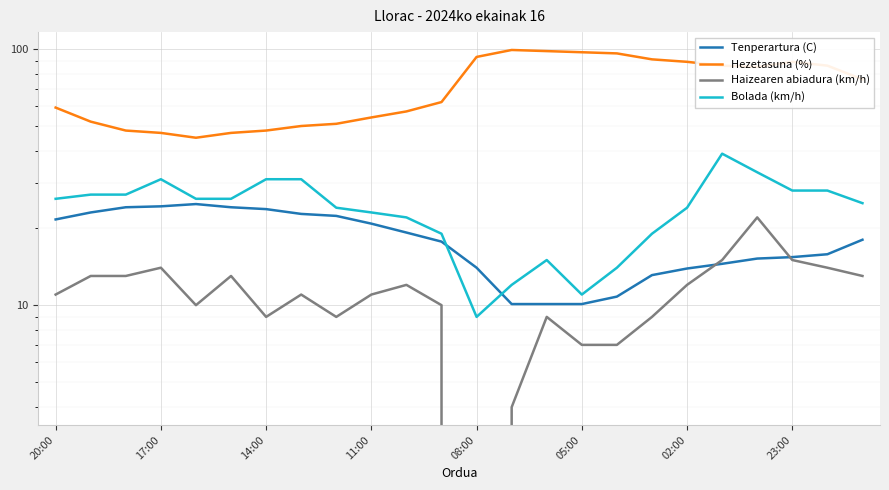

Between which two adjacent categories do Tenperartura (C) and Bolada (km/h) first intersect?

11 and 12